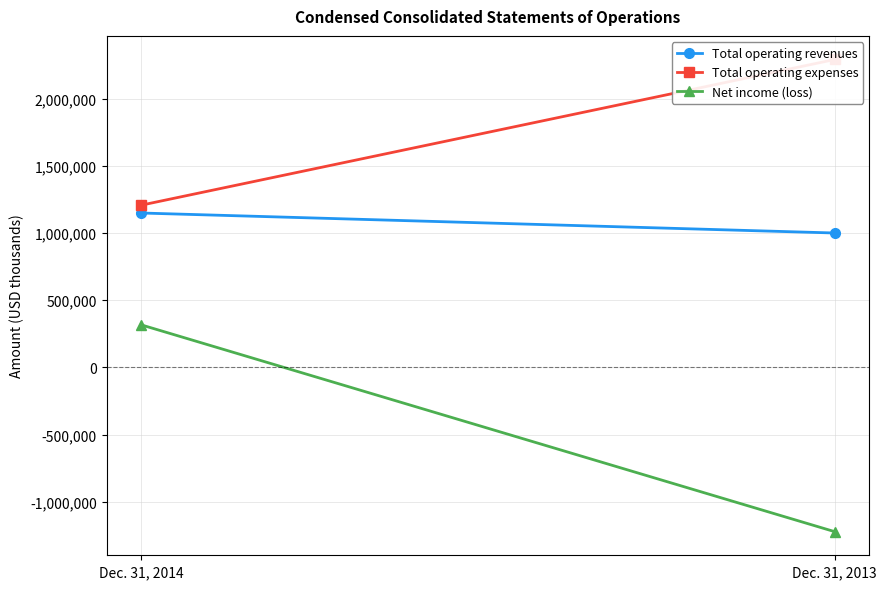

What is the sum of the Net income (loss) values at Dec. 31, 2013 and Dec. 31, 2014?

-906706